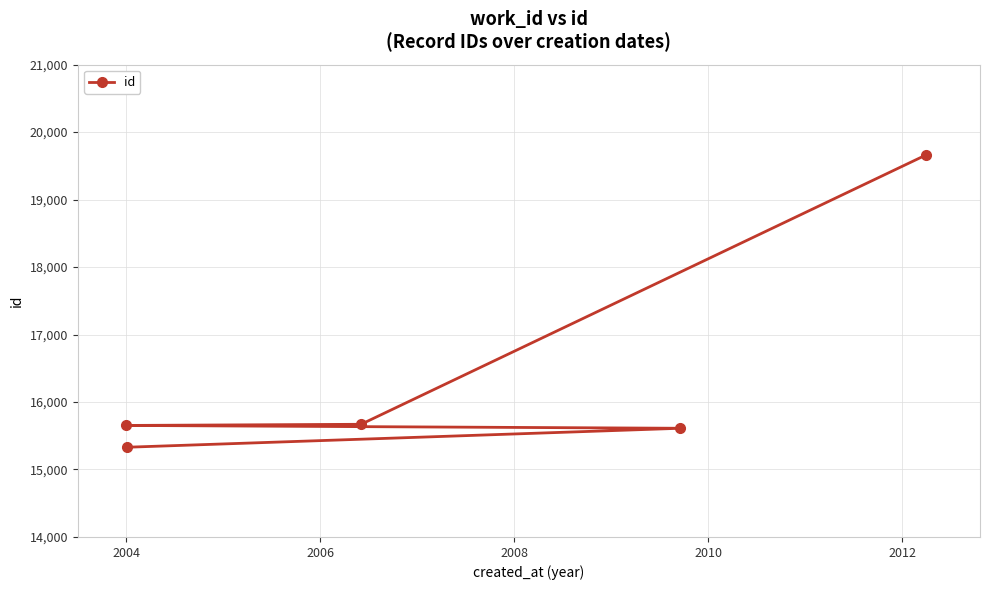

What is the smallest value displayed?

15330